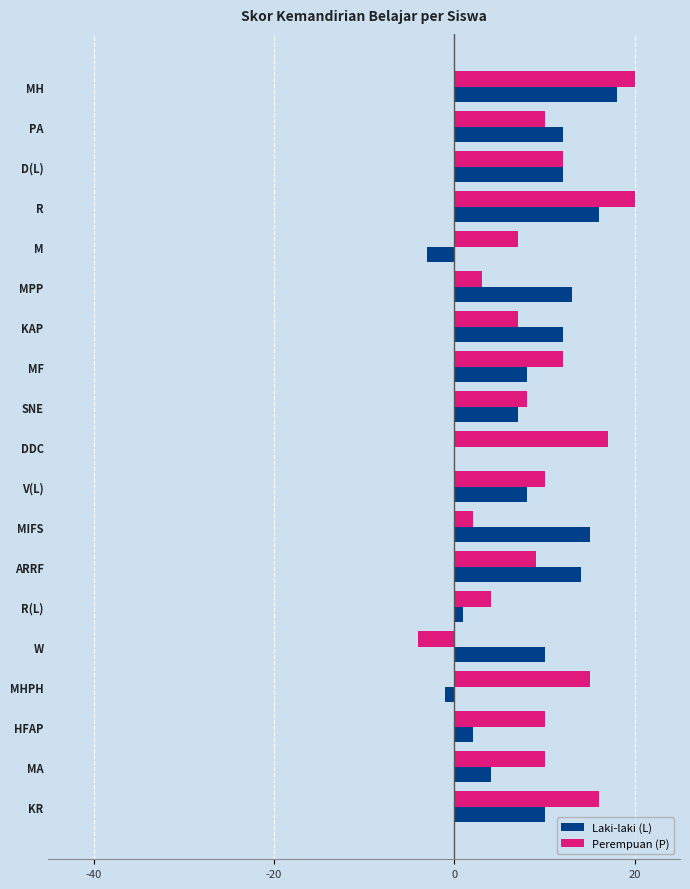

What is the maximum value for Laki-laki (L)?

18